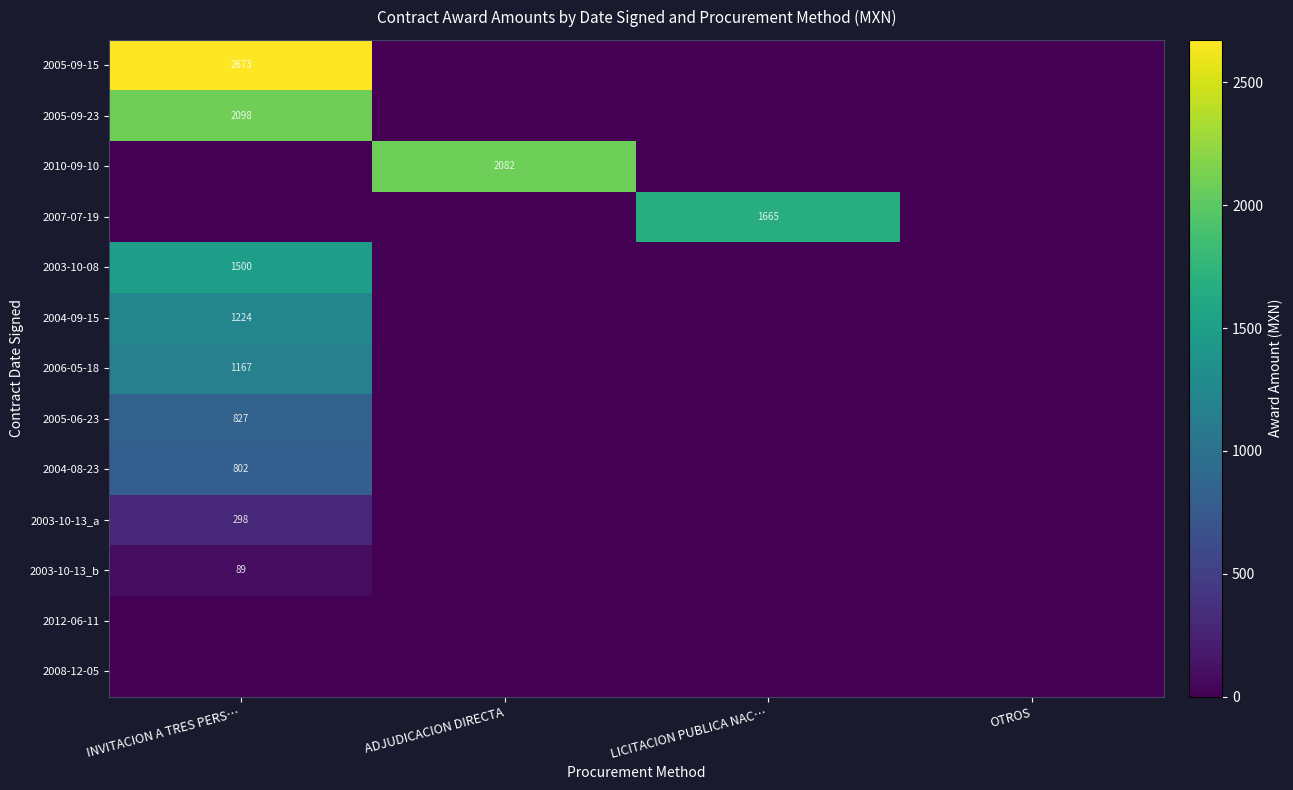

True or false: 2004-09-15 has a value of 1224 at INVITACION A TRES PERS….

True